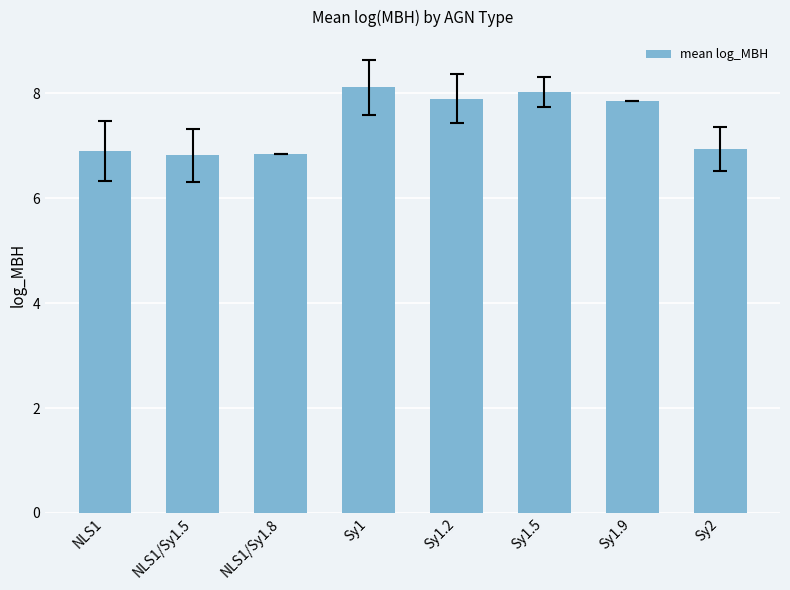

What is the difference between the maximum and minimum values?

1.3